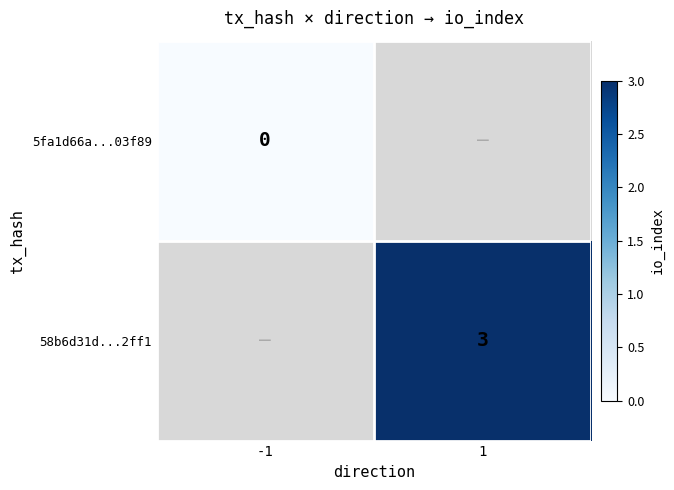

The value of 58b6d31d...2ff1 at 1 is 2. True or false?

False